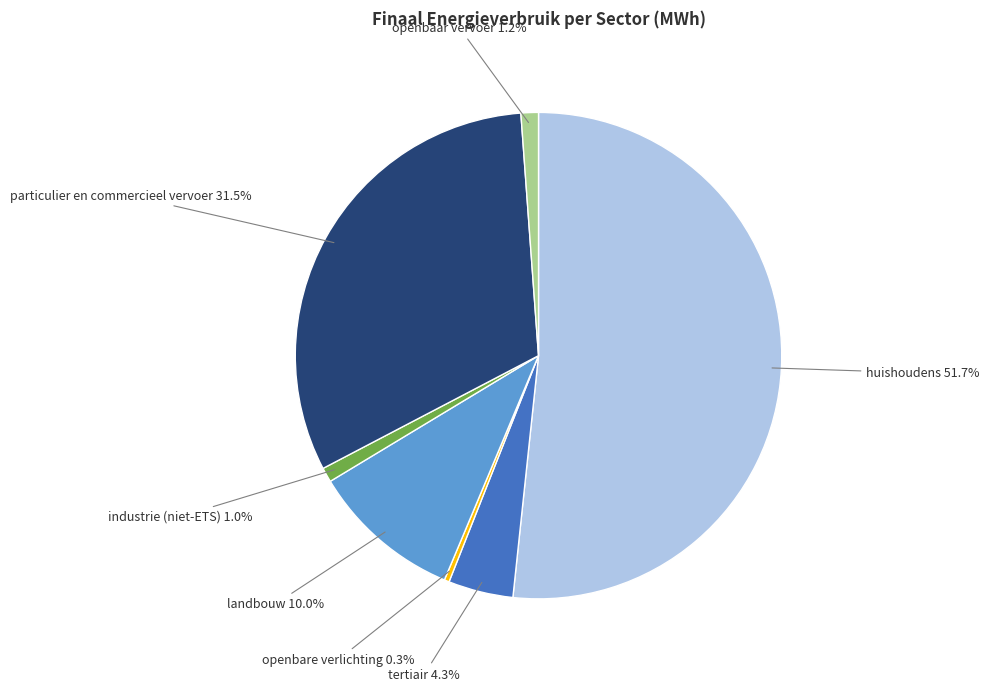

Is there any slice that represents more than half of the pie?

Yes